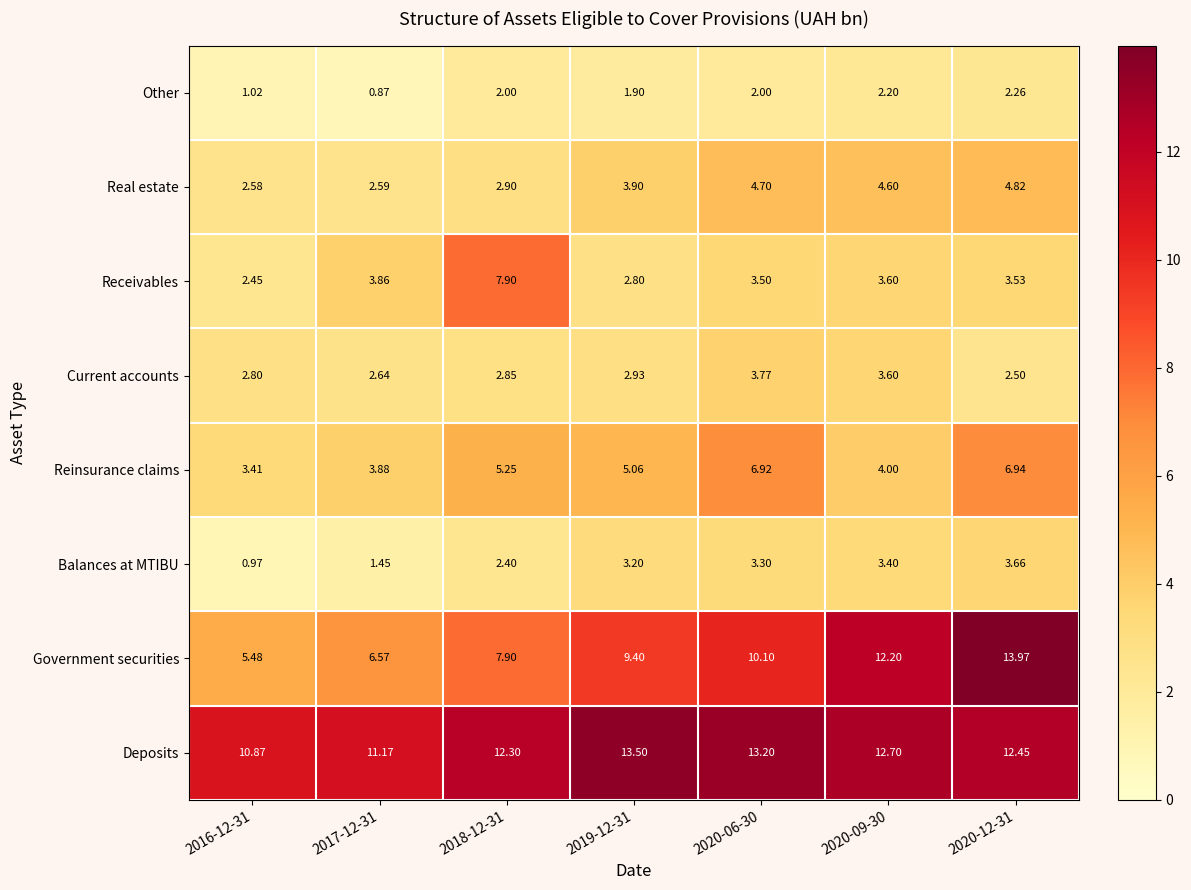

At which category is the sum across all series the highest?

2020-12-31